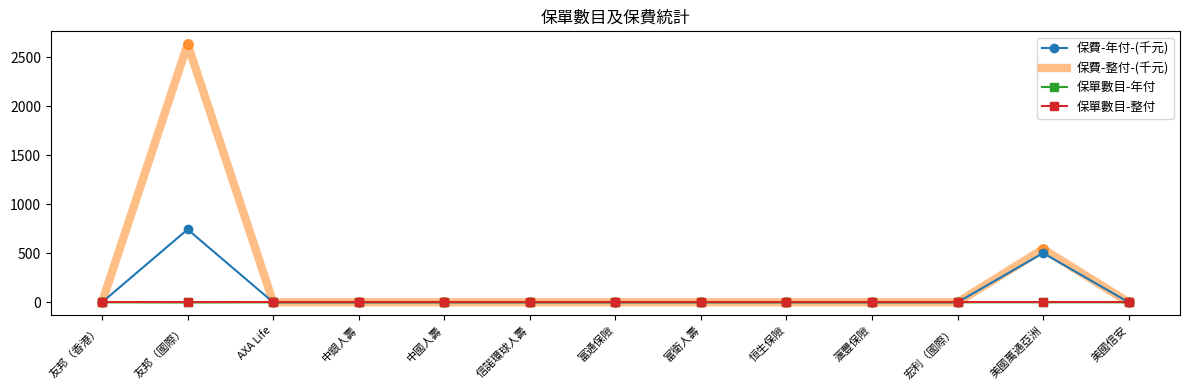

What is the difference between the 保費-整付-(千元) values at 美國萬通亞洲 and 友邦（國際）?

2091